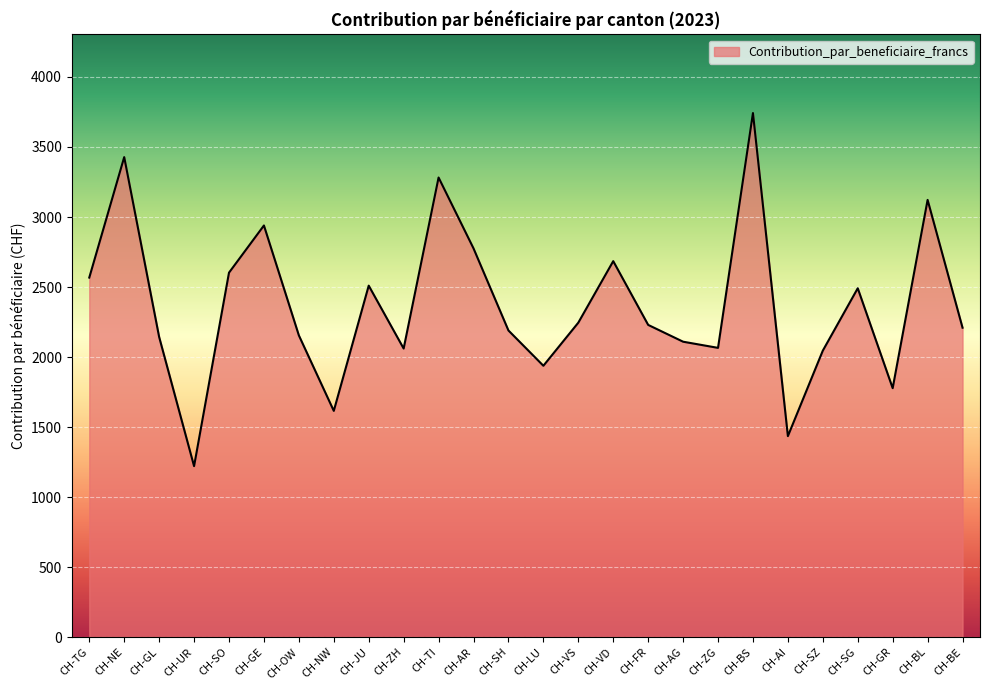

Which has a higher value, CH-AI or CH-AR?

CH-AR